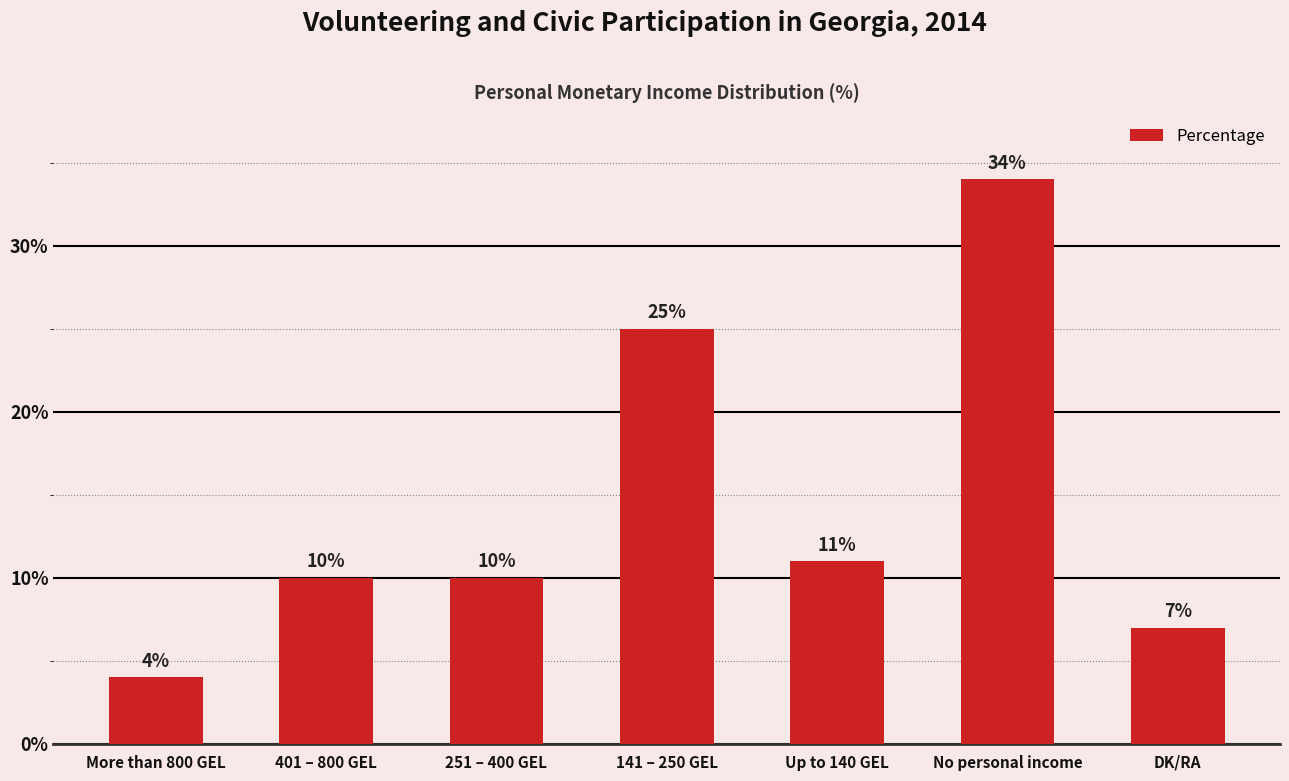

What is the approximate value at More than 800 GEL?

4